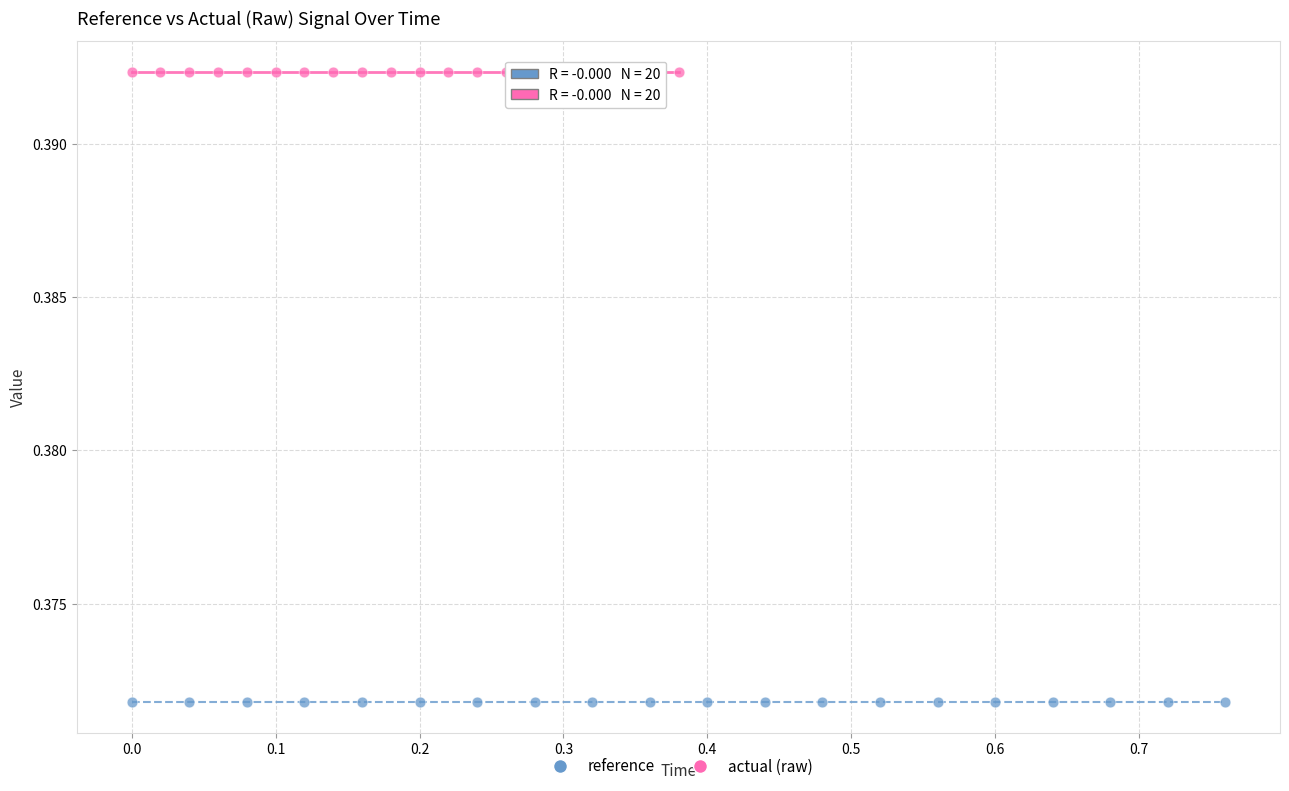

Which series reaches the maximum Y coordinate?

actual (raw)